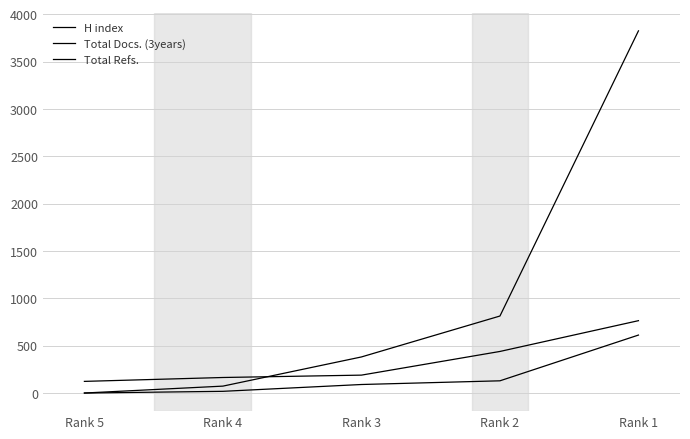

At which label does Total Refs. first exceed 381?

Rank 2